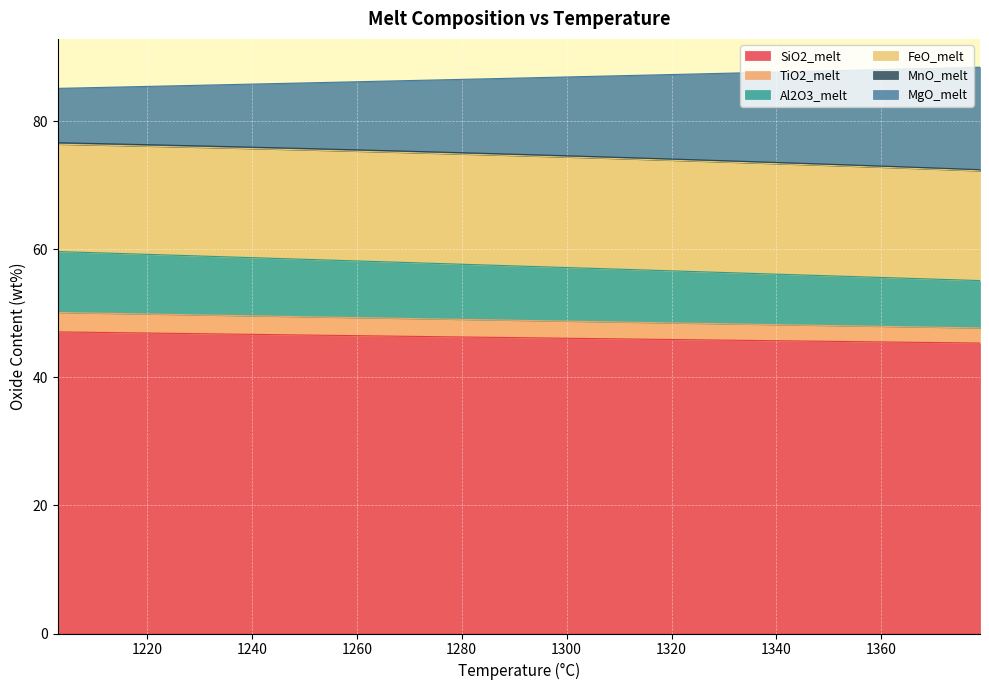

What is the difference between the highest and lowest values at 1354.5?

42.4